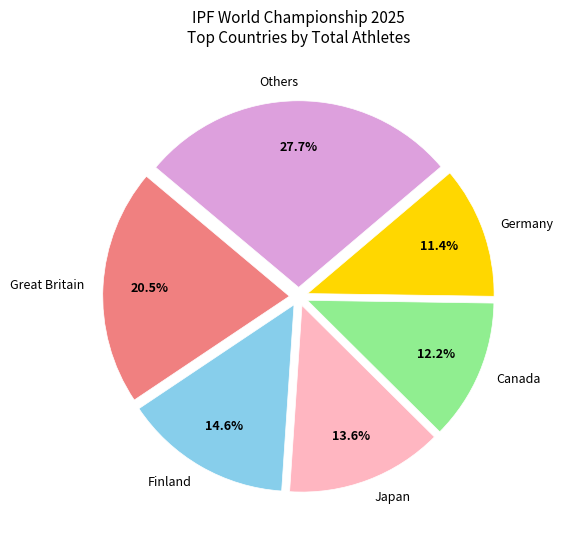

To the nearest percent, what is the average slice percentage?

17%